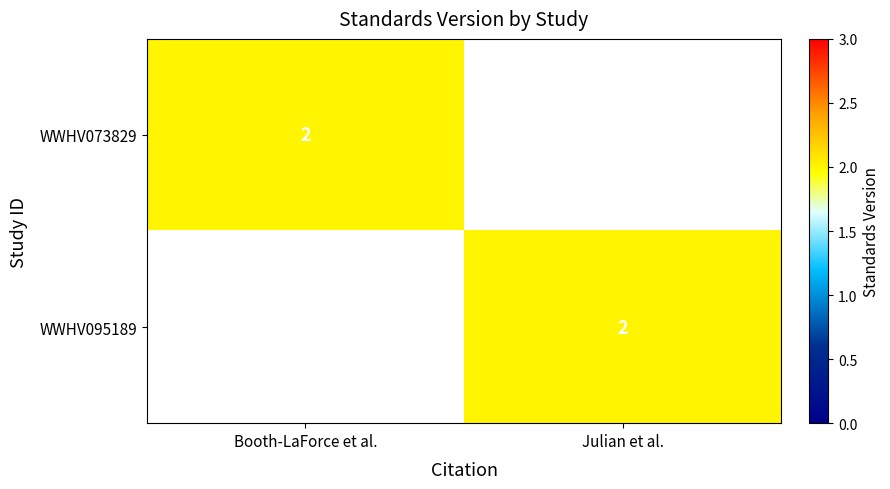

True or false: WWHV073829 has a value of 2 at Booth-LaForce et al..

True